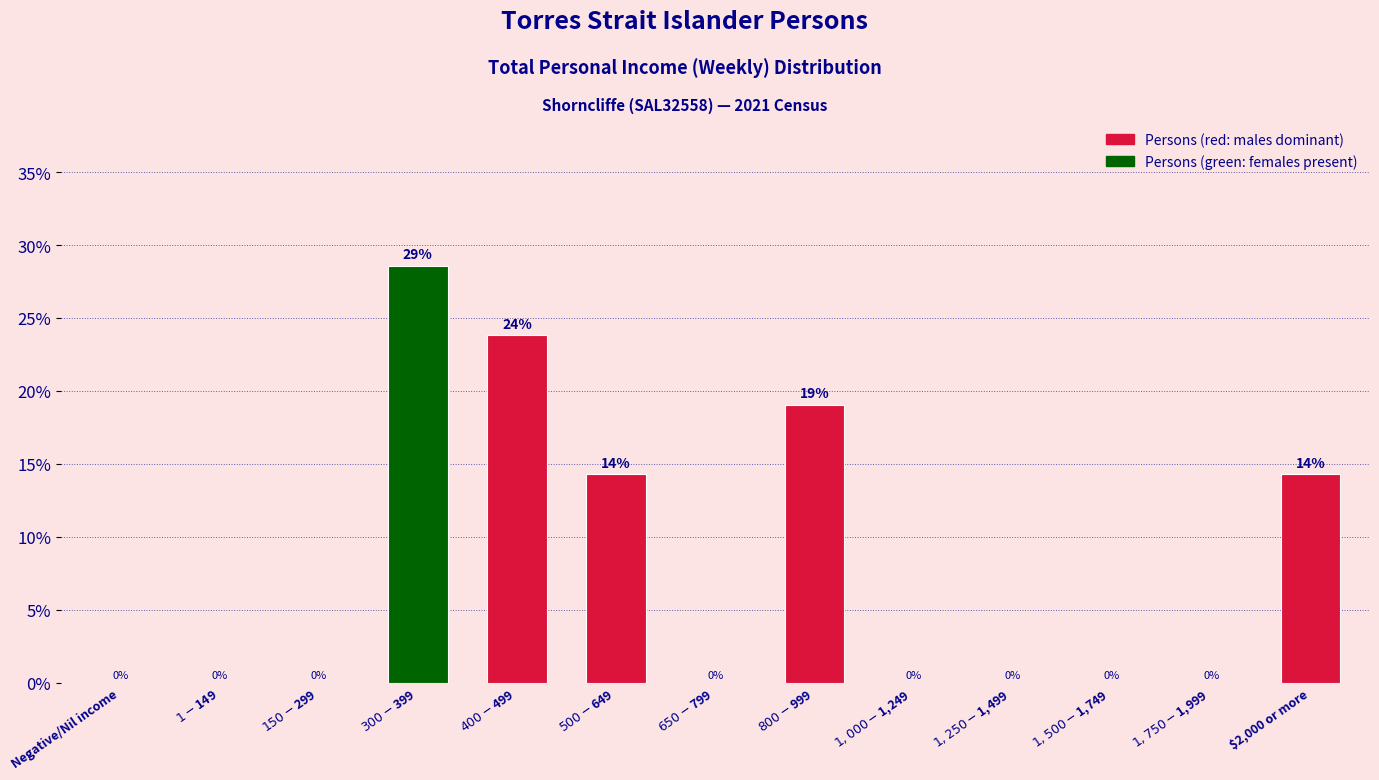

What is the greatest value displayed?

28.6